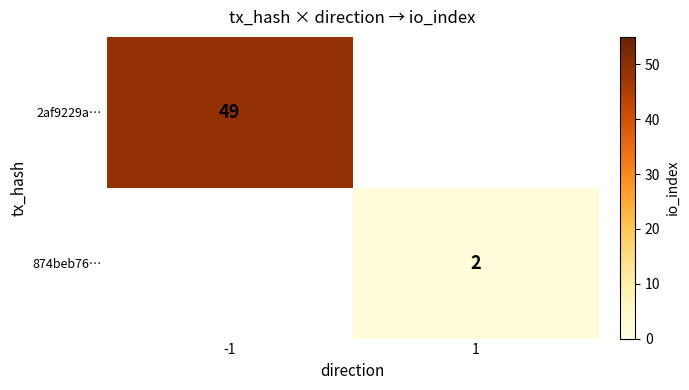

The 874beb76… series shows 2 at 1. True or false?

True